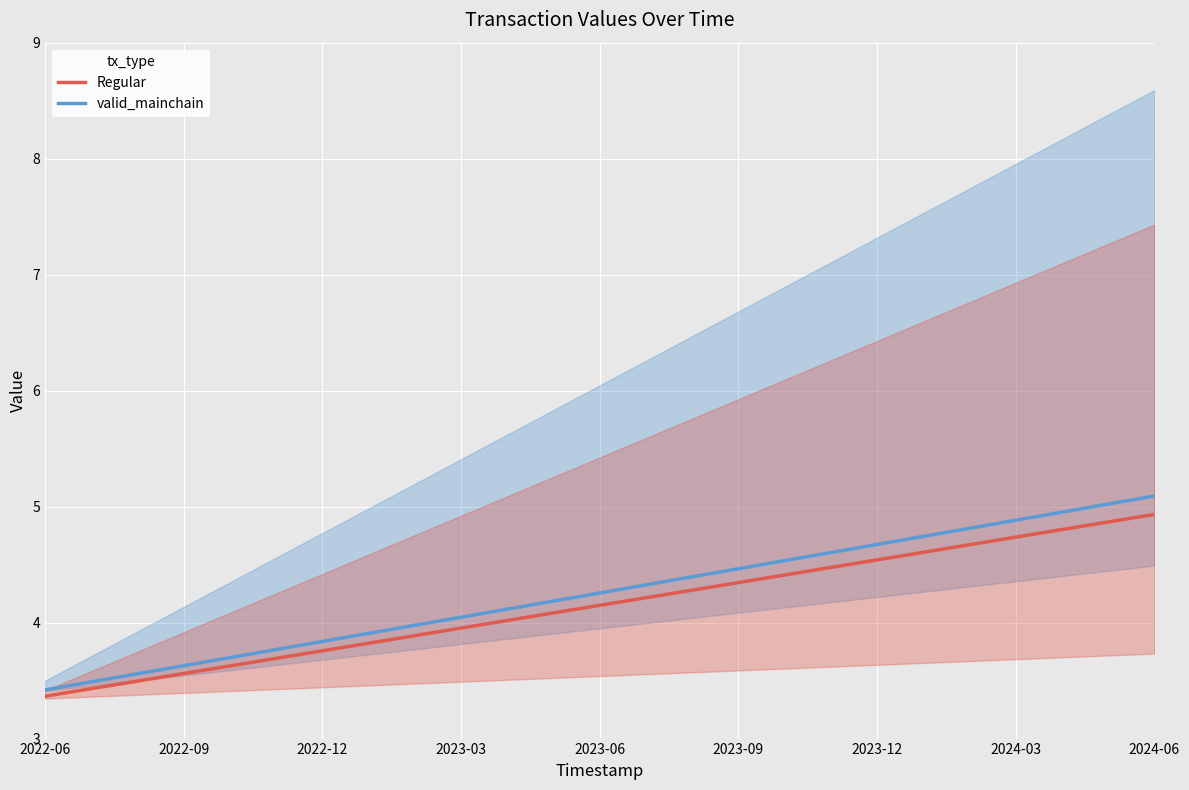

True or false: valid_mainchain and Regular cross at least once.

False